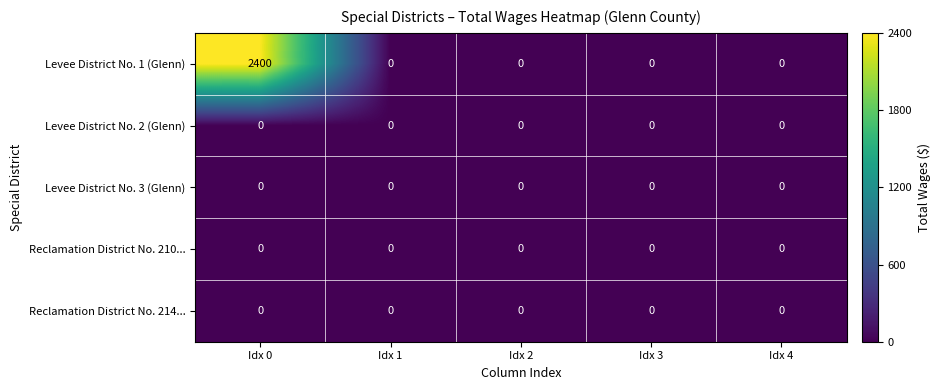

At which category is the sum across all series the highest?

Idx 0